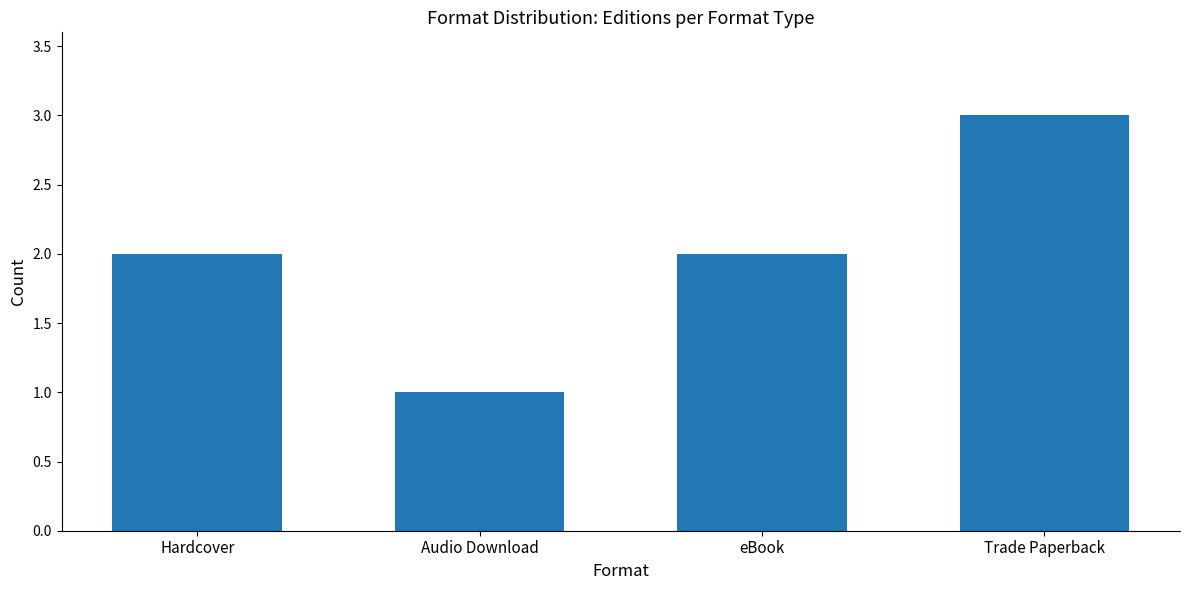

Read the value at Trade Paperback.

3